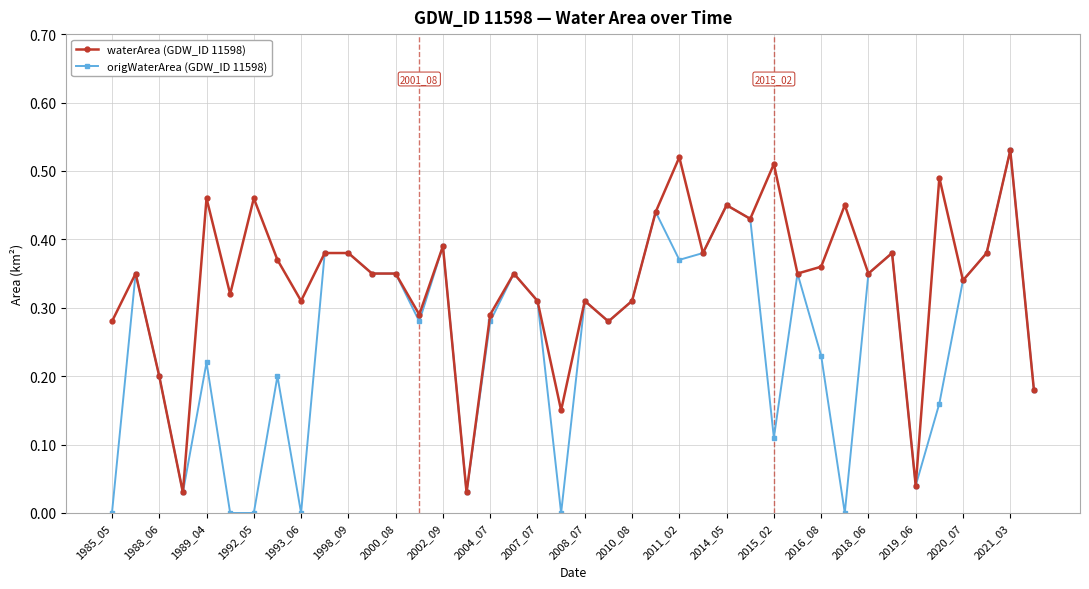

Rank the series by their average value, from lowest to highest.

origWaterArea (GDW_ID 11598), waterArea (GDW_ID 11598)